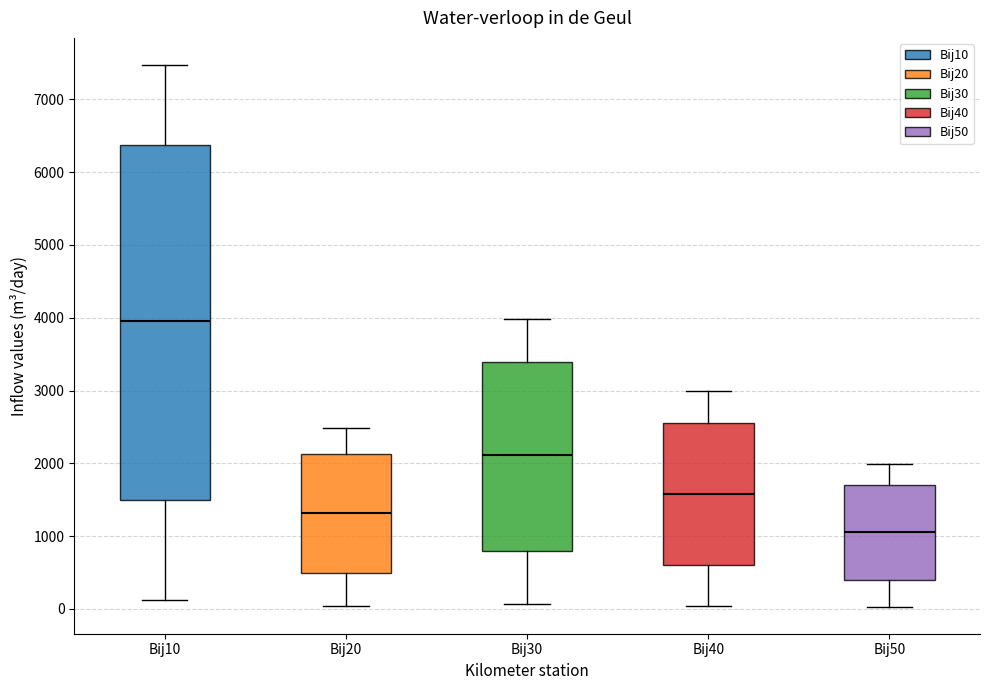

Reading left to right, transcribe this box plot: for each box, give where its median line is, the range the box spans, and where its two whiskers end, as read against the y-axis. The values are not printed on the chart, so give them approximately, as read against the axis.

Bij10: median 4000, box 1500 to 6400, whiskers 100 to 7500
Bij20: median 1300, box 500 to 2100, whiskers 0 to 2500
Bij30: median 2100, box 800 to 3400, whiskers 100 to 4000
Bij40: median 1600, box 600 to 2500, whiskers 0 to 3000
Bij50: median 1100, box 400 to 1700, whiskers 0 to 2000